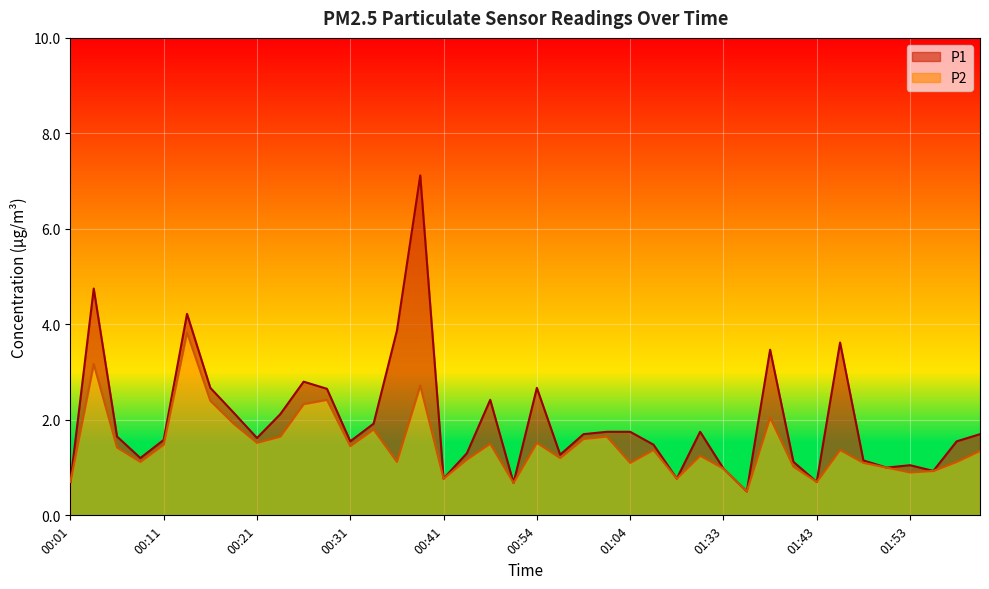

What is the smallest value displayed?

0.5